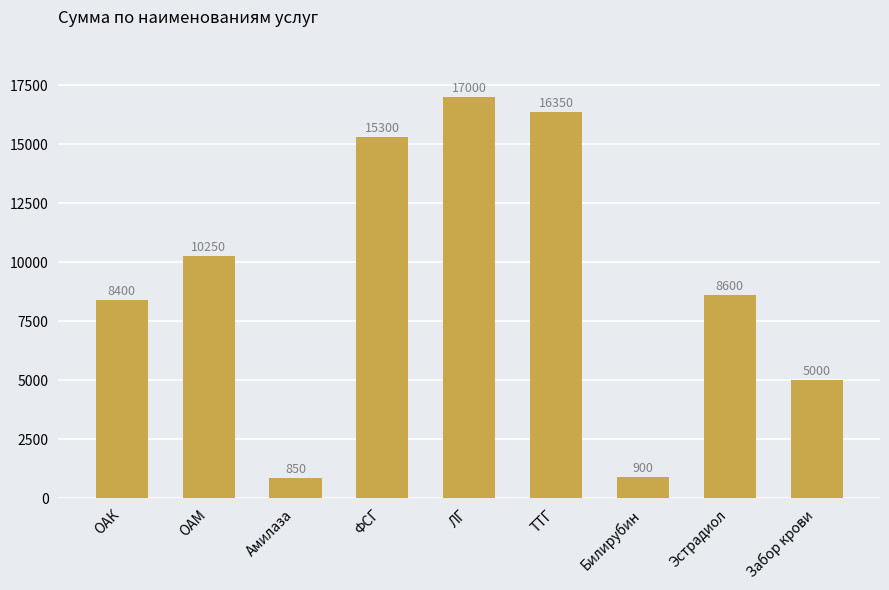

The chart shows a value of 5561 at ФСГ. True or false?

False